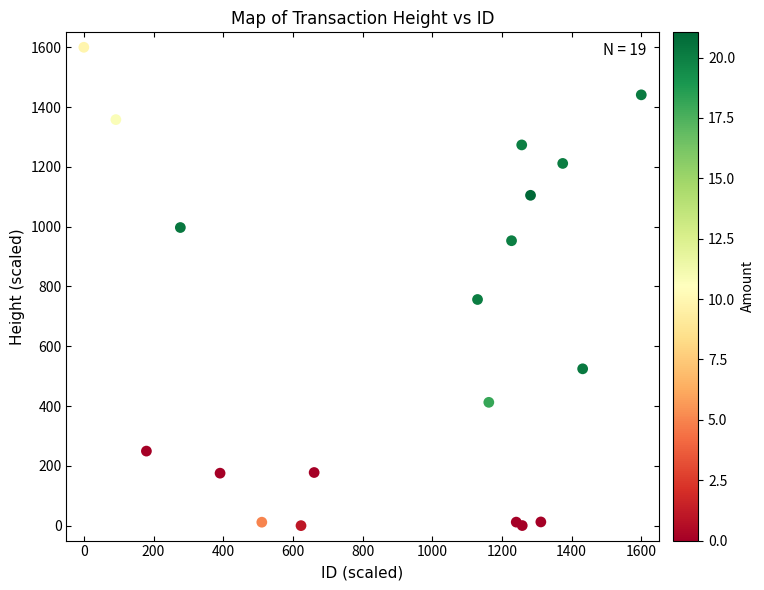

What Y value in the scatter plot is closest to 800?

756.4